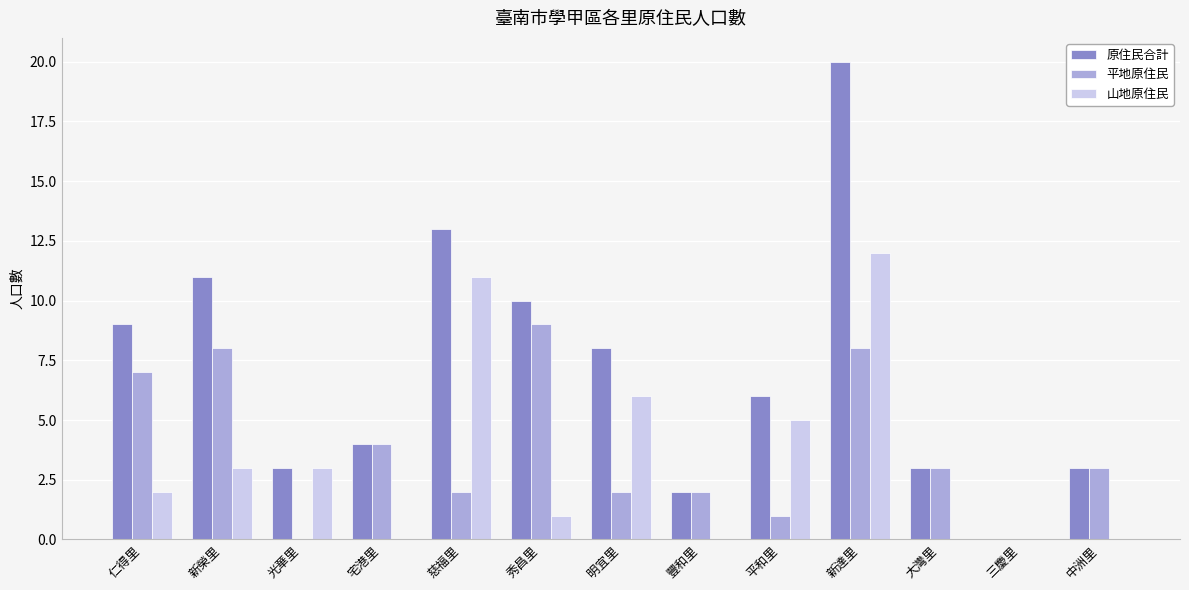

Which series has the largest range (max minus min)?

原住民合計